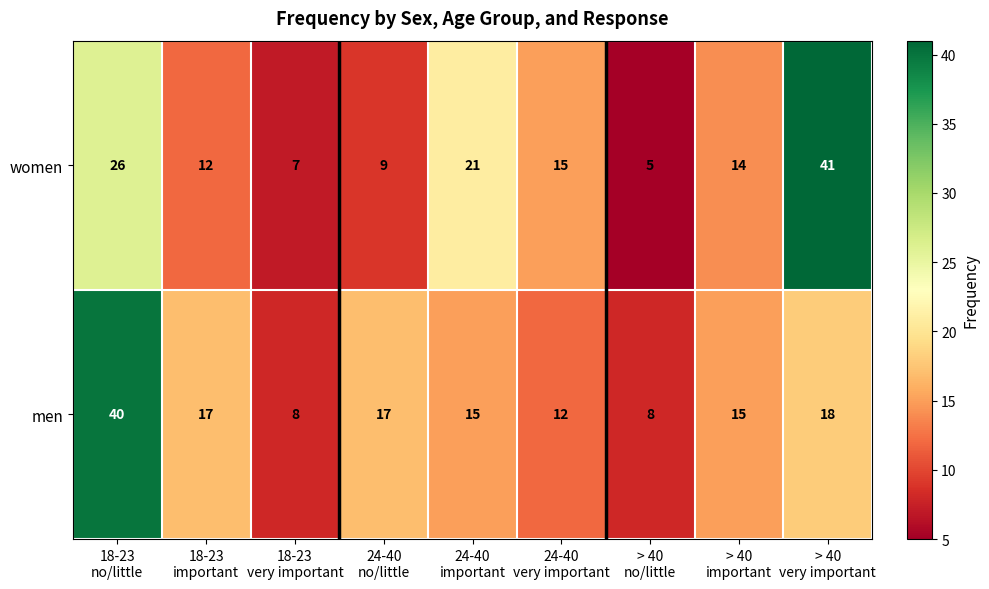

What is the difference between the maximum and minimum values in the women series?

36